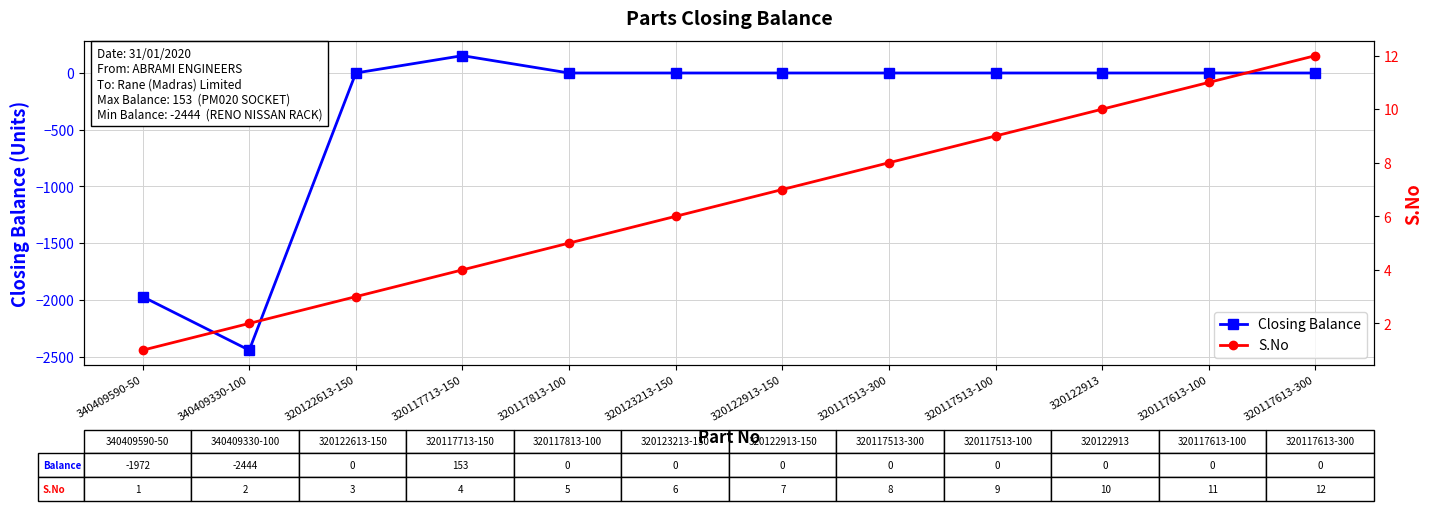

Rank the categories by Closing Balance value from highest to lowest.

320117713-150, 320122613-150, 320117813-100, 320123213-150, 320122913-150, 320117513-300, 320117513-100, 320122913, 320117613-100, 320117613-300, 340409590-50, 340409330-100